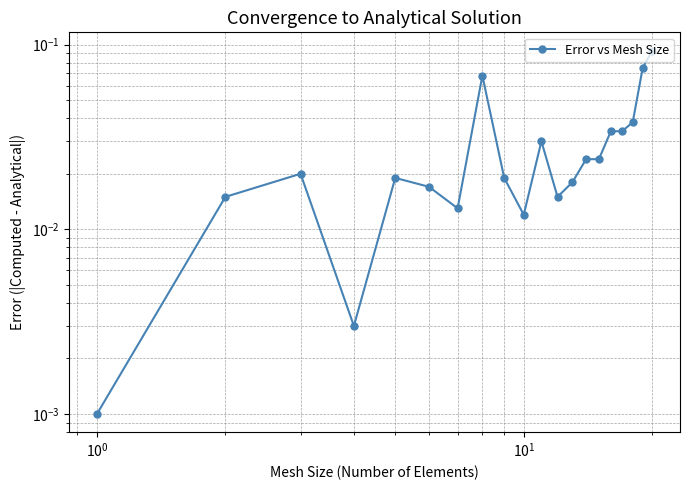

Does the chart display data point markers on the line(s)?

Yes